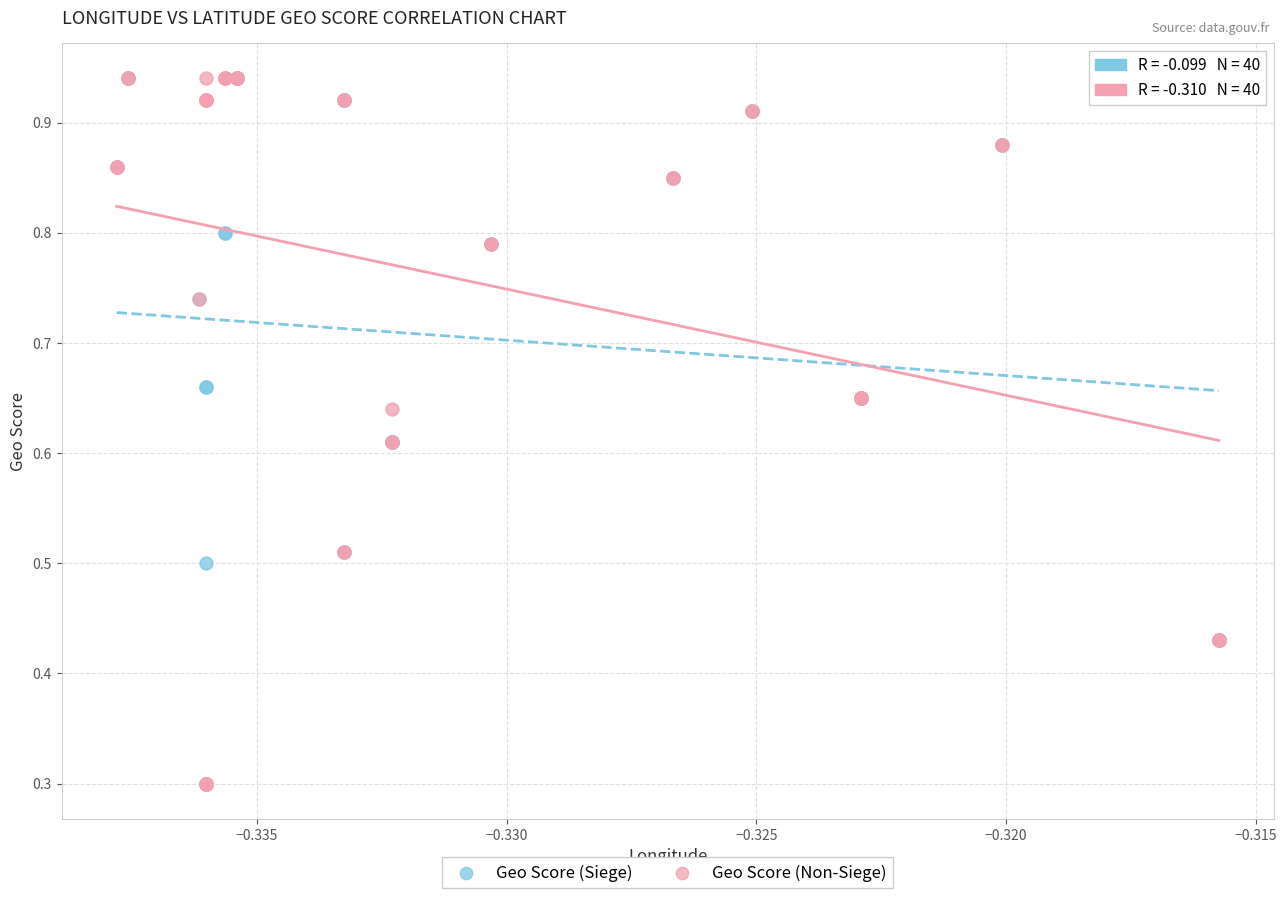

What are all the series names shown in the legend?

Geo Score (Siege), Geo Score (Non-Siege)